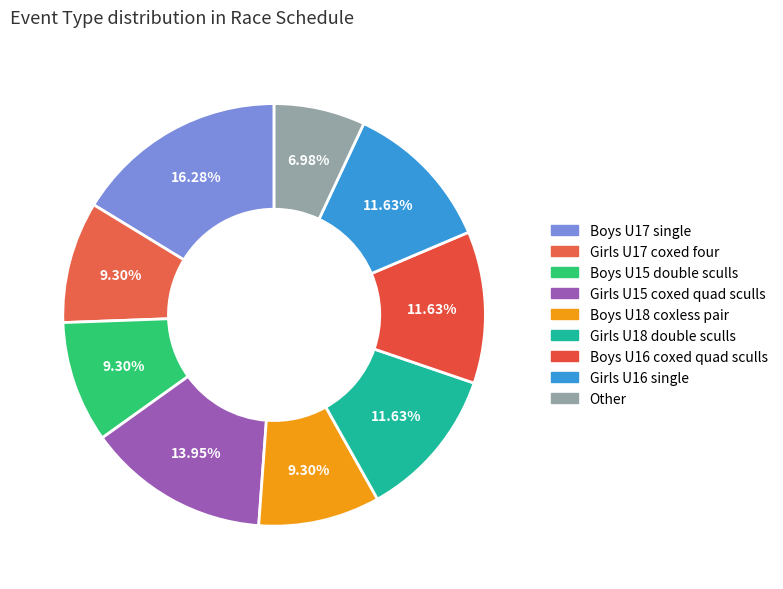

What percentage do Other and Boys U15 double sculls together represent?

16.3%